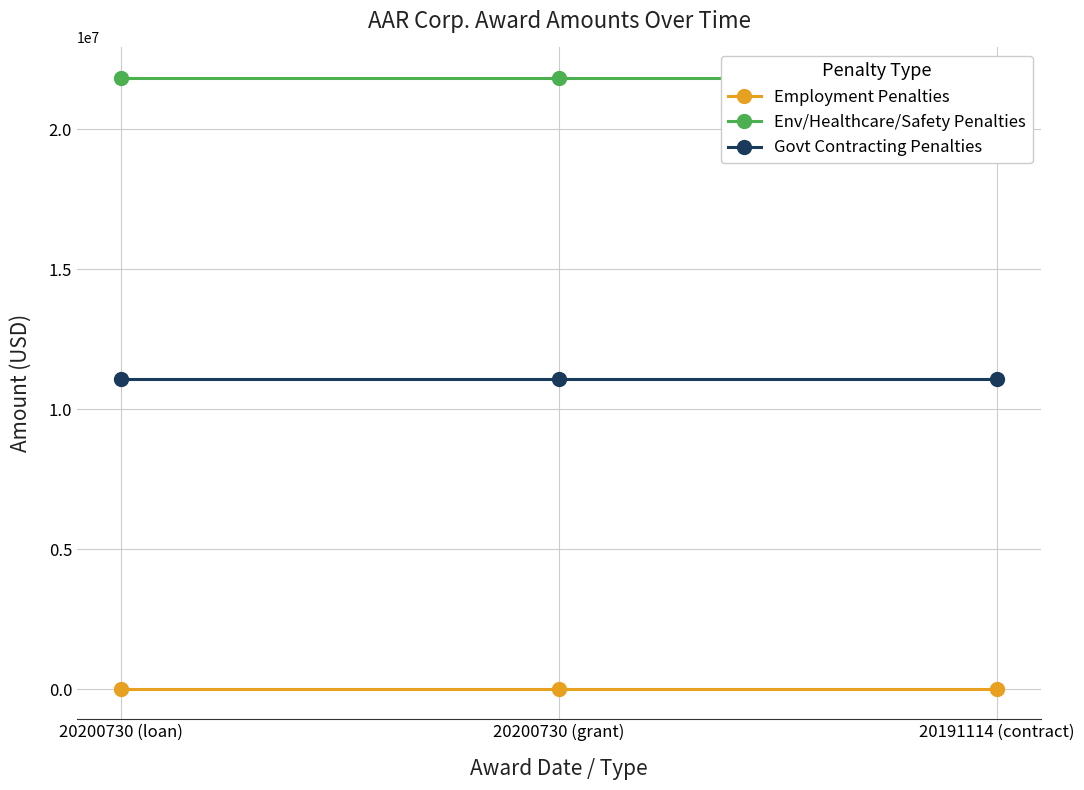

Which series has the largest total across all categories?

Env/Healthcare/Safety Penalties